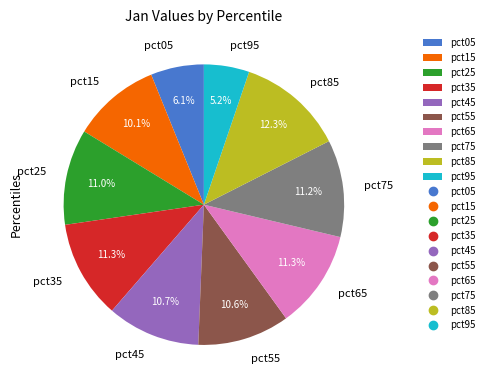

Is pct55 the majority of the pie?

No